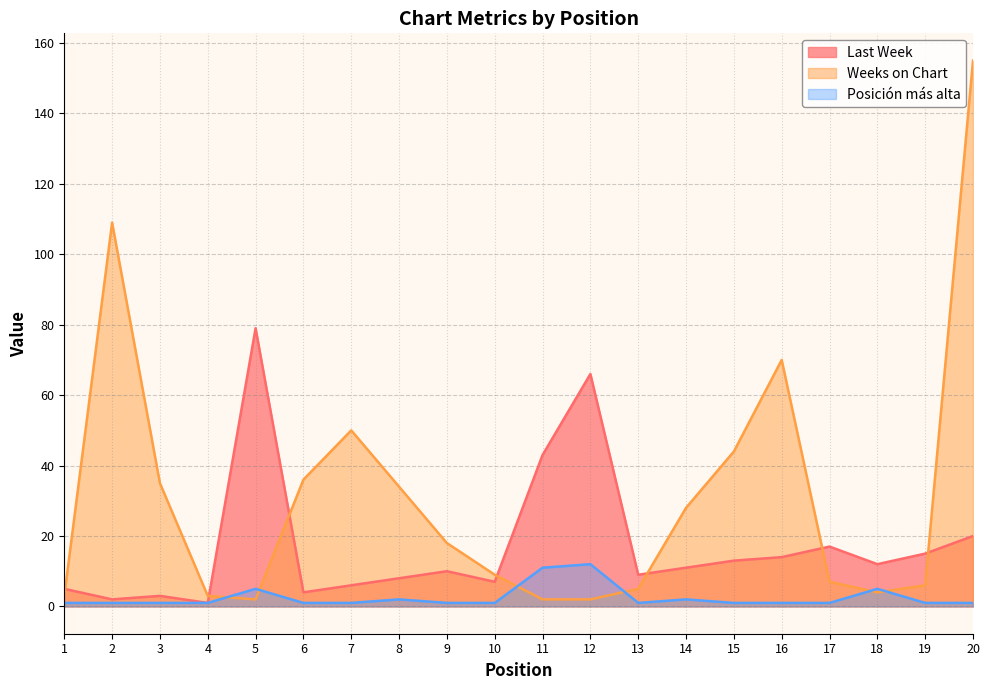

Rank the categories by Weeks on Chart value from highest to lowest.

20, 2, 16, 7, 15, 6, 3, 8, 14, 9, 10, 17, 19, 13, 18, 1, 4, 5, 11, 12